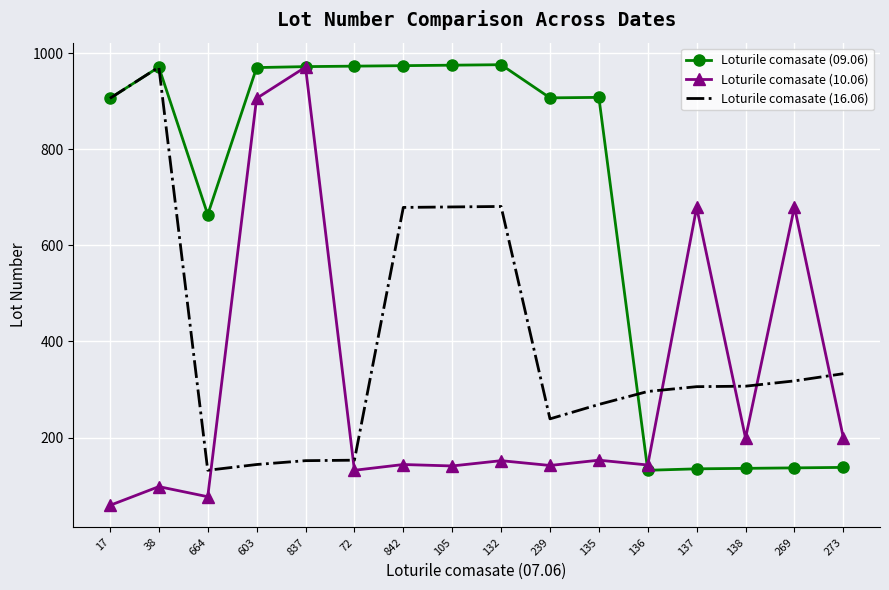

What is the difference between the highest and lowest values at 72?

841